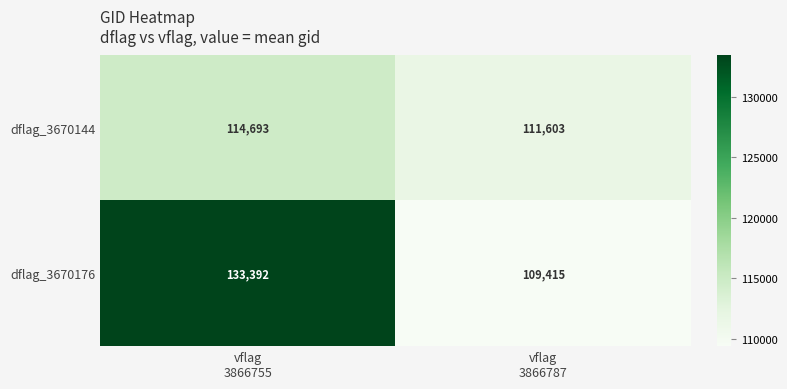

What is the maximum value for dflag_3670144?

114693